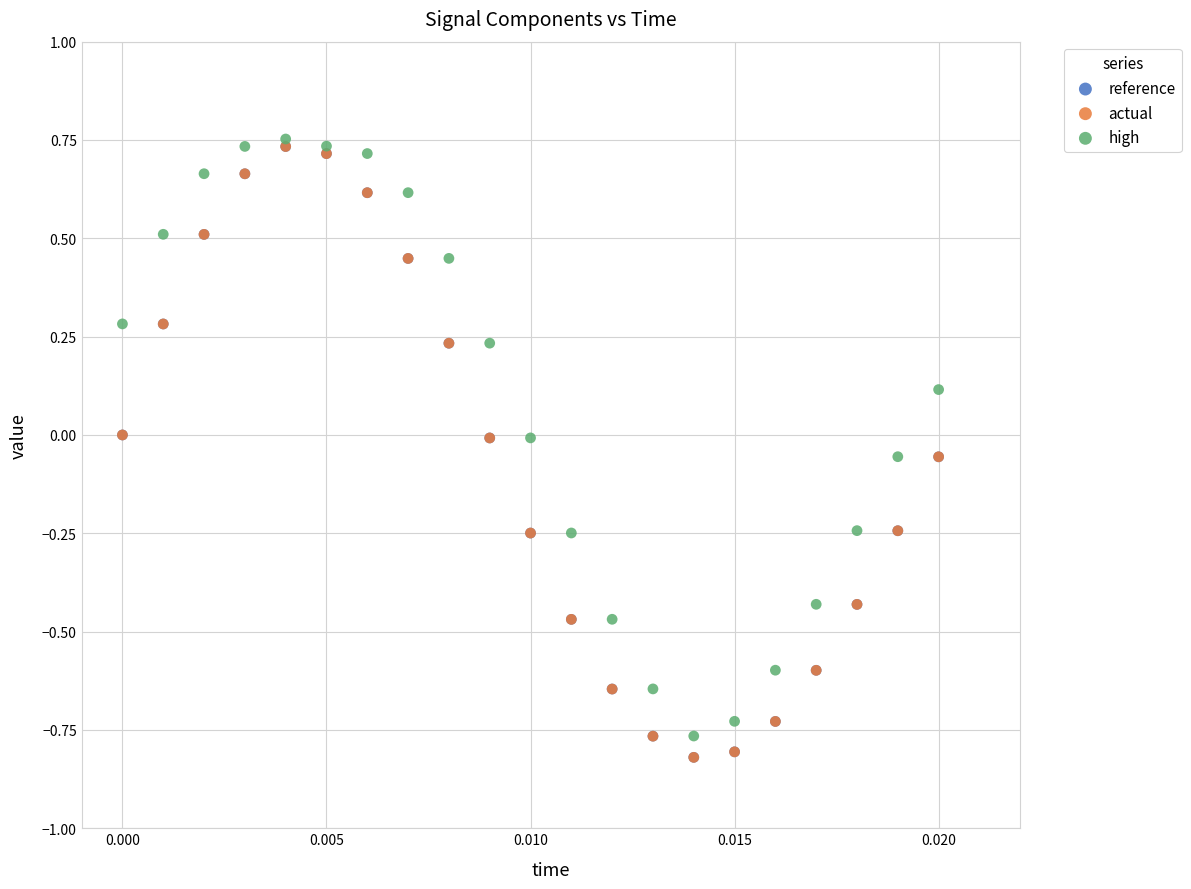

Which series reaches the maximum Y coordinate?

high